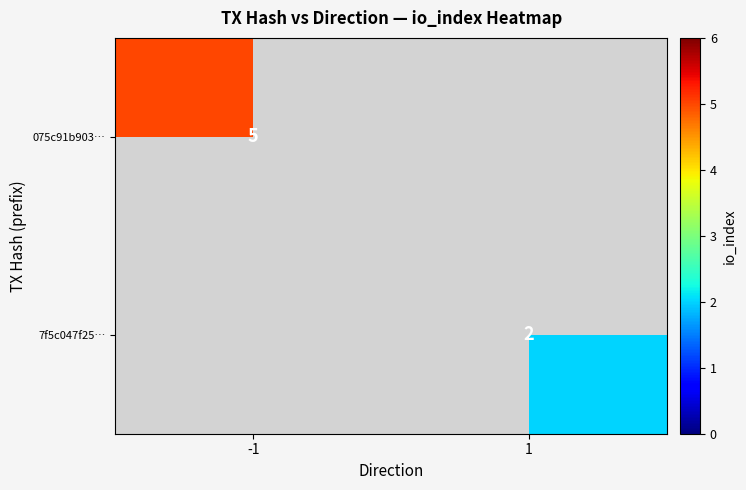

At which category does the chart reach its minimum across all series?

1